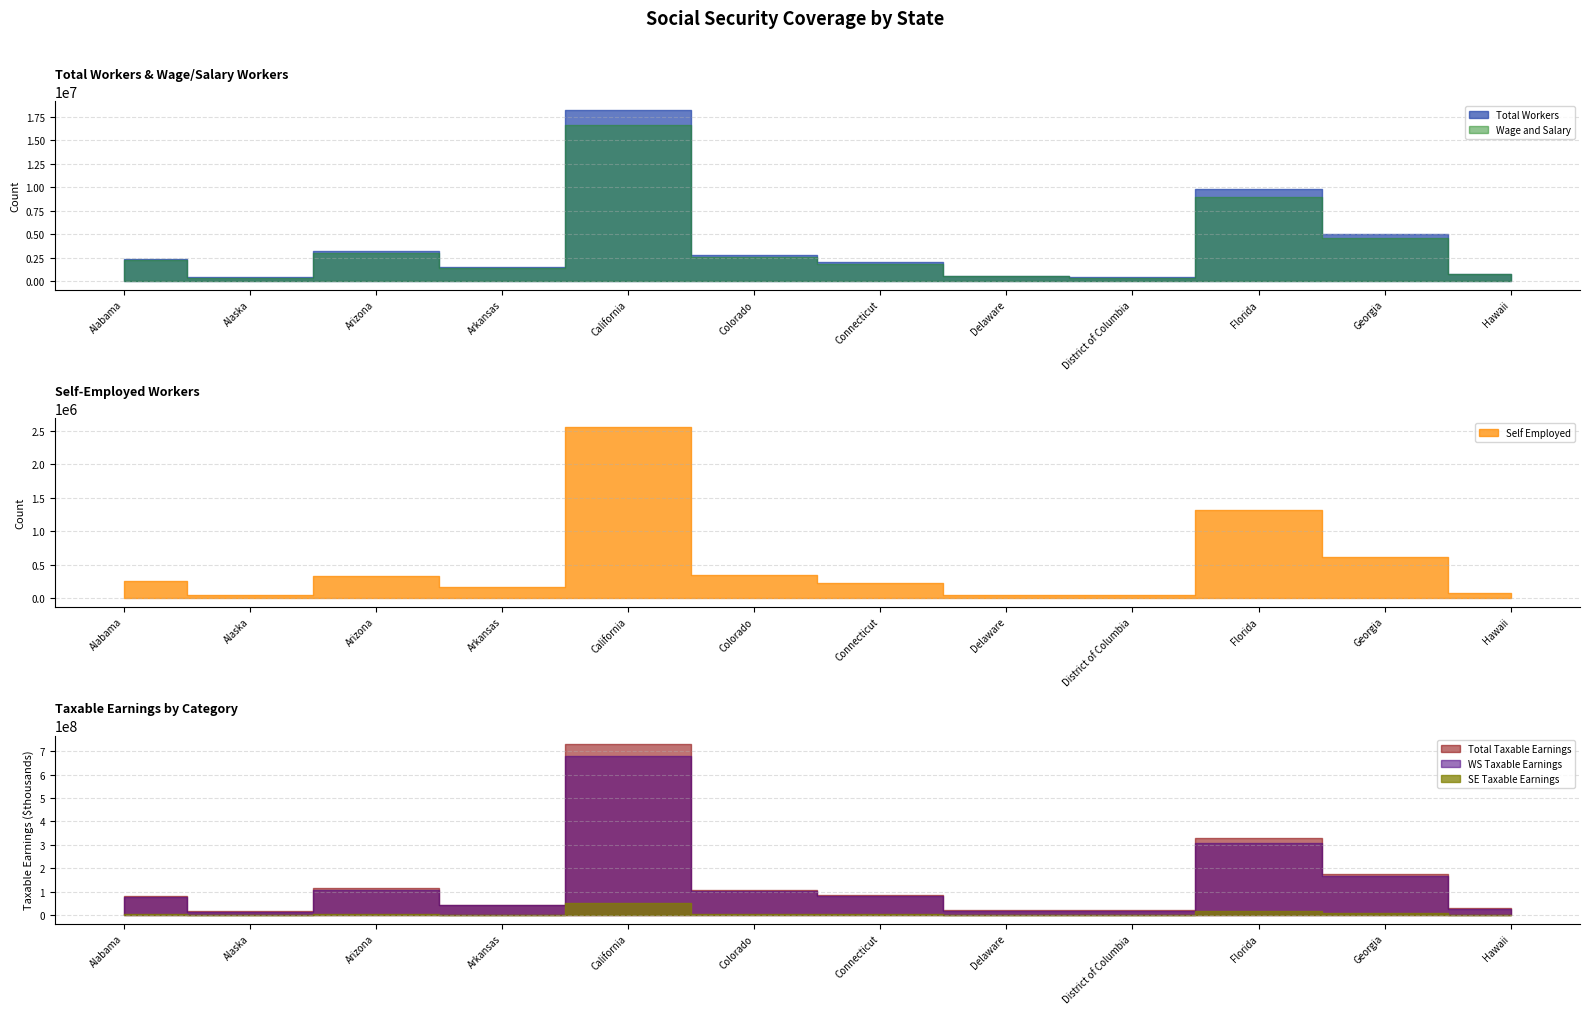

At which label is Self Employed closest to 1295603?

Florida